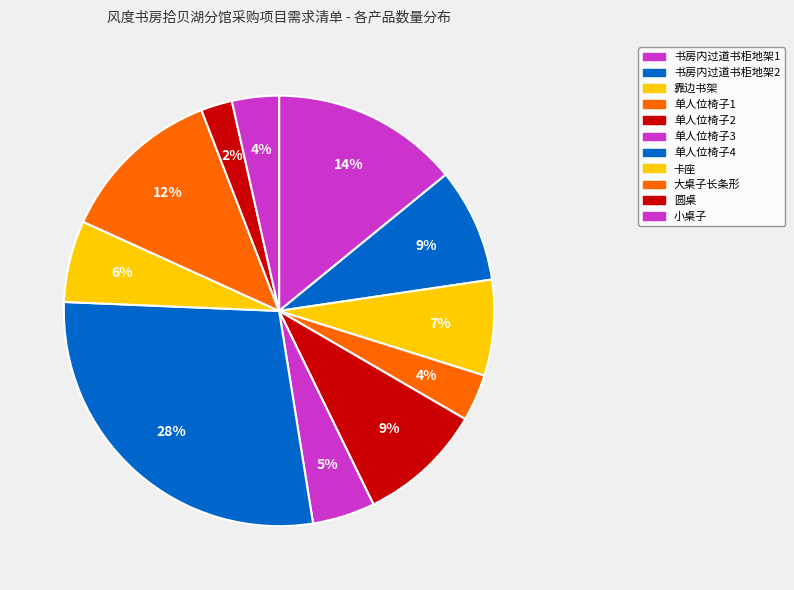

Count the number of slices in the pie.

11